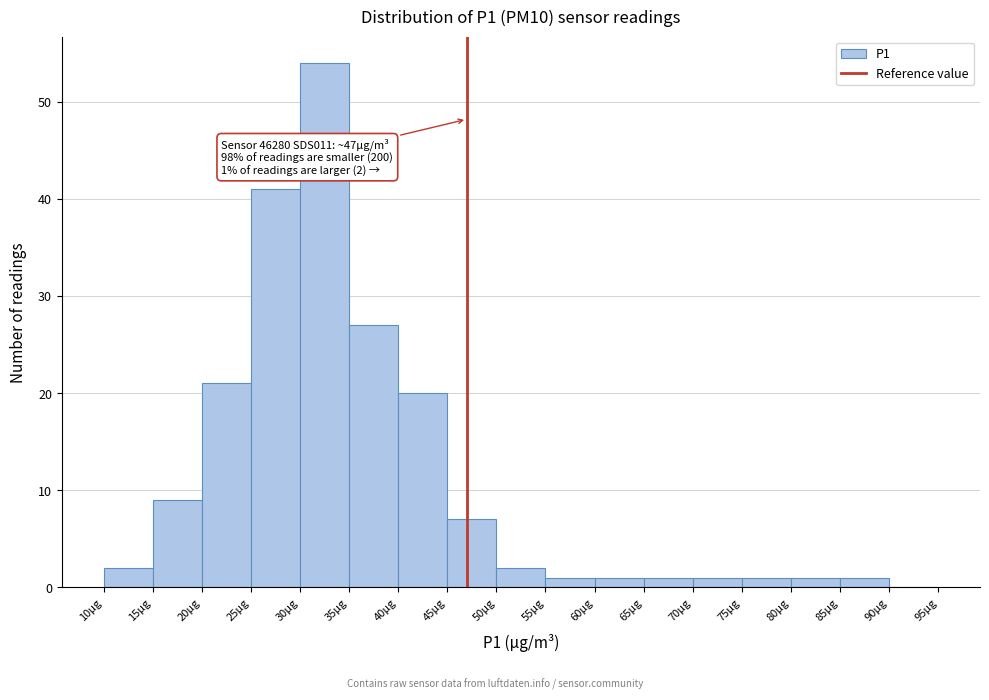

Which range on the x-axis has the tallest bar?

30 to 35